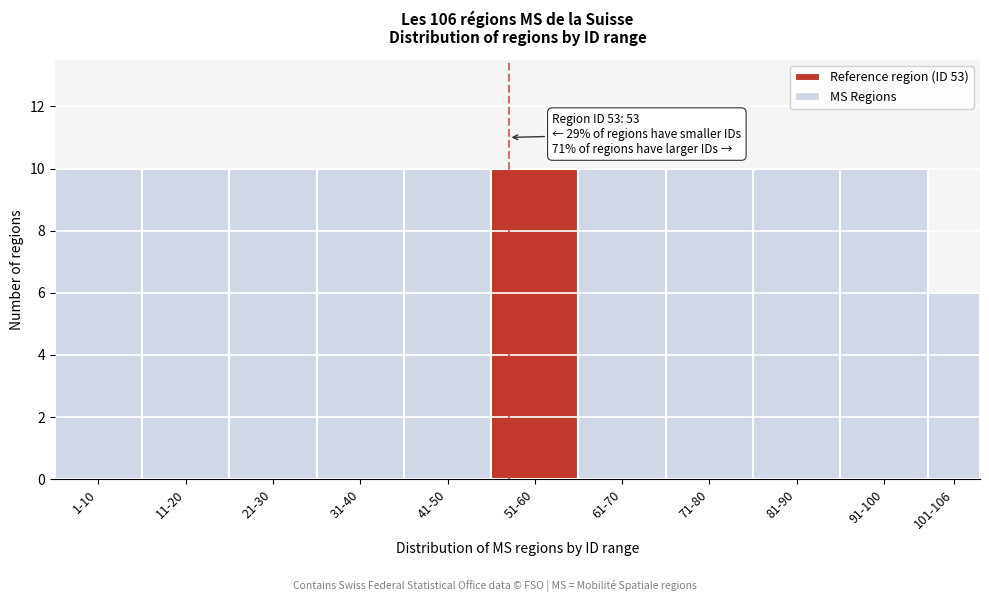

Reading right to left, list all the values displayed in this chart.

101-106=6	91-100=10	81-90=10	71-80=10	61-70=10	51-60=10	41-50=10	31-40=10	21-30=10	11-20=10	1-10=10